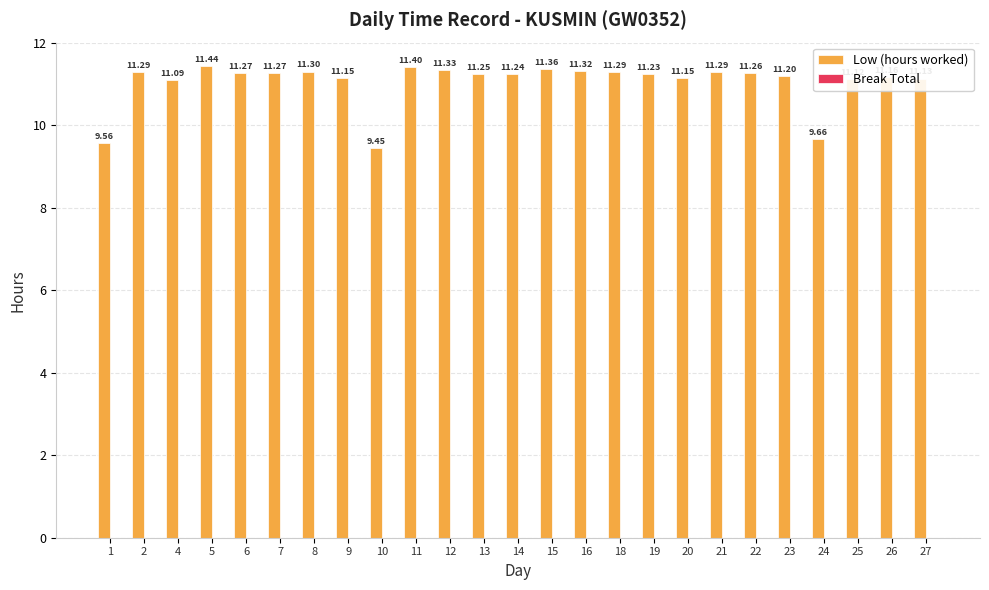

What is the difference between the maximum and second lowest values?

1.9